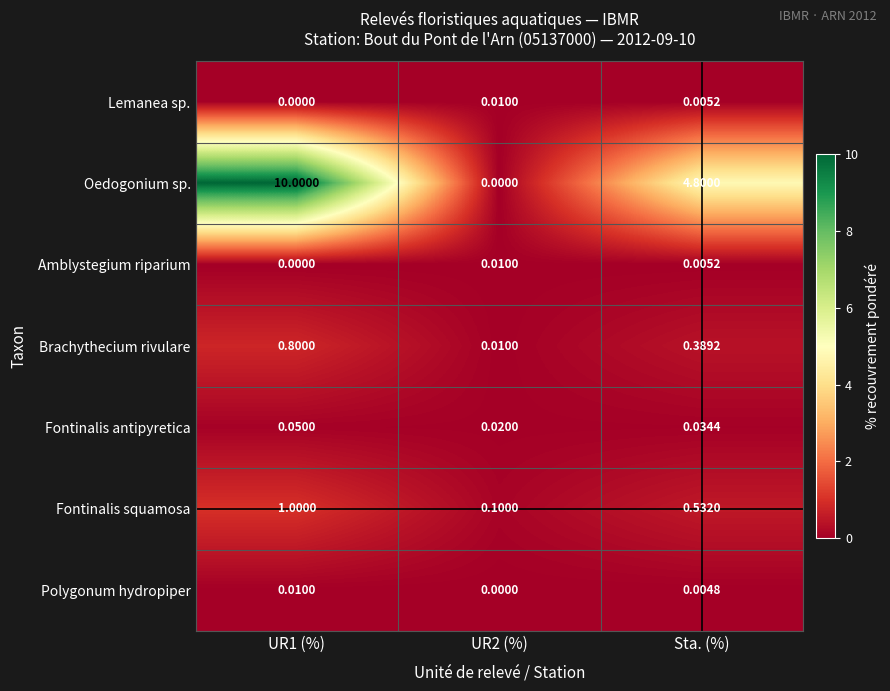

Is the value of Fontinalis squamosa at UR1 (%) greater than the value of Oedogonium sp. at Sta. (%)?

No